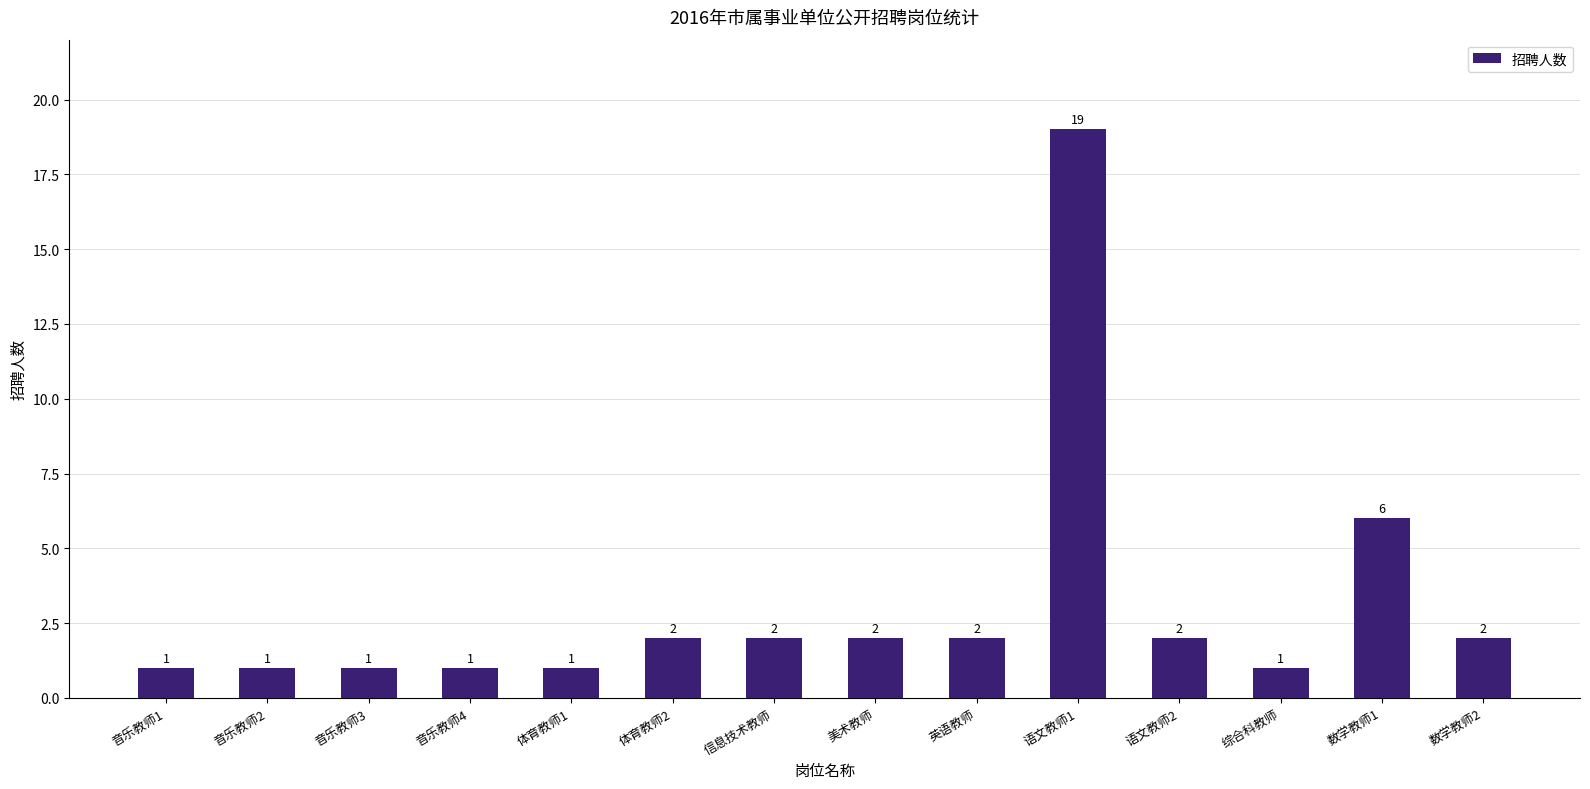

What is the approximate value at 数学教师1?

6